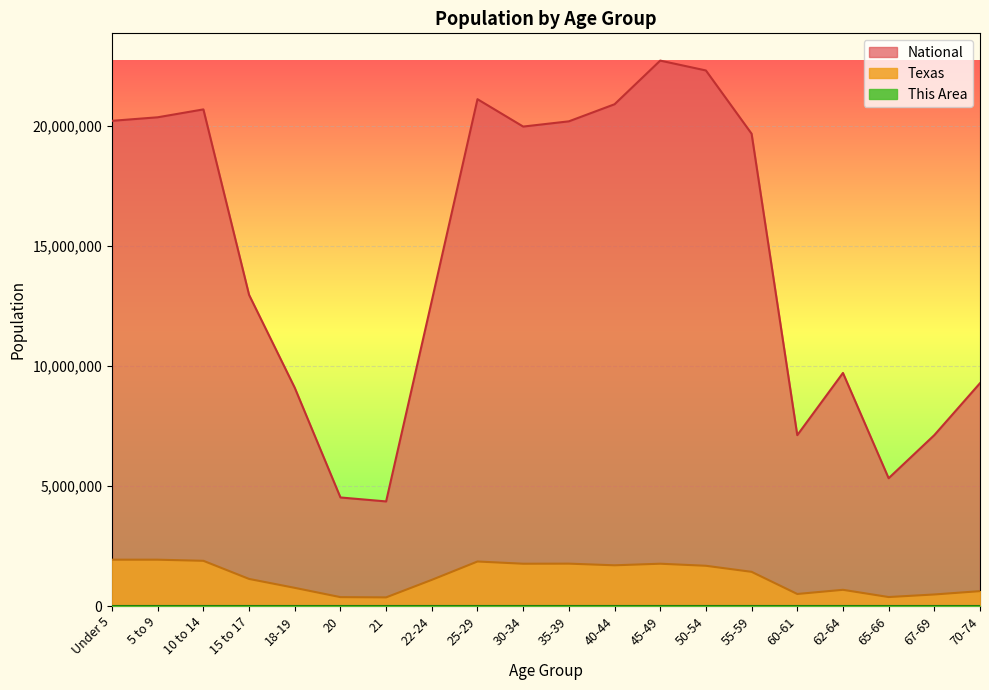

Count the number of data series in this chart.

3